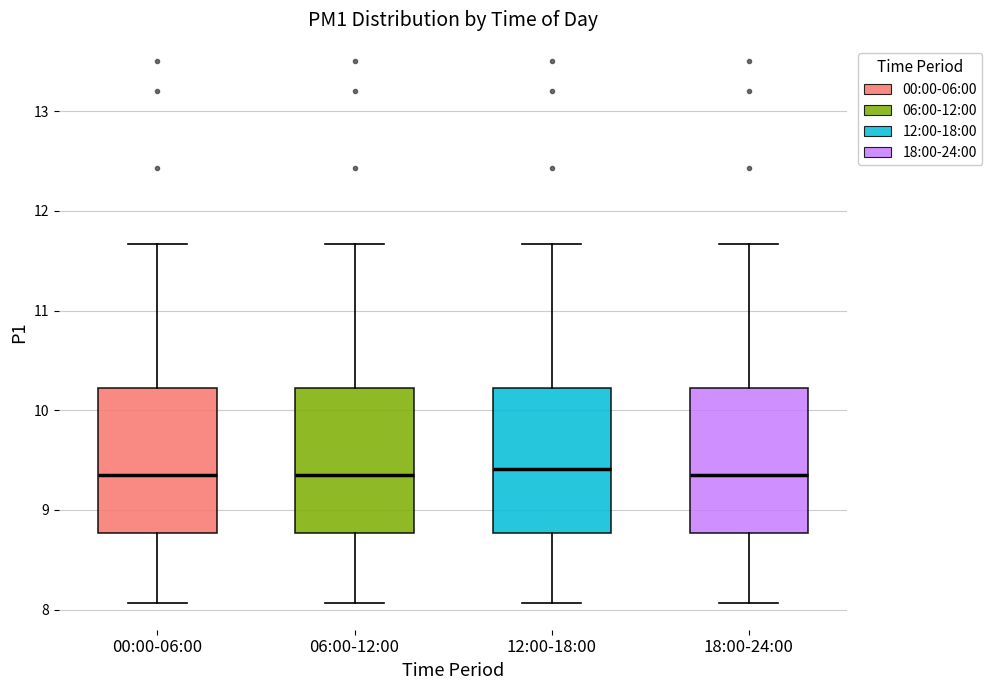

Reading left to right, transcribe this box plot: for each box, give where its median line is, the range the box spans, and where its two whiskers end, as read against the y-axis. The values are not printed on the chart, so give them approximately, as read against the axis.

00:00-06:00: median 9.4, box 8.8 to 10.2, whiskers 8.1 to 11.7
06:00-12:00: median 9.4, box 8.8 to 10.2, whiskers 8.1 to 11.7
12:00-18:00: median 9.4, box 8.8 to 10.2, whiskers 8.1 to 11.7
18:00-24:00: median 9.4, box 8.8 to 10.2, whiskers 8.1 to 11.7